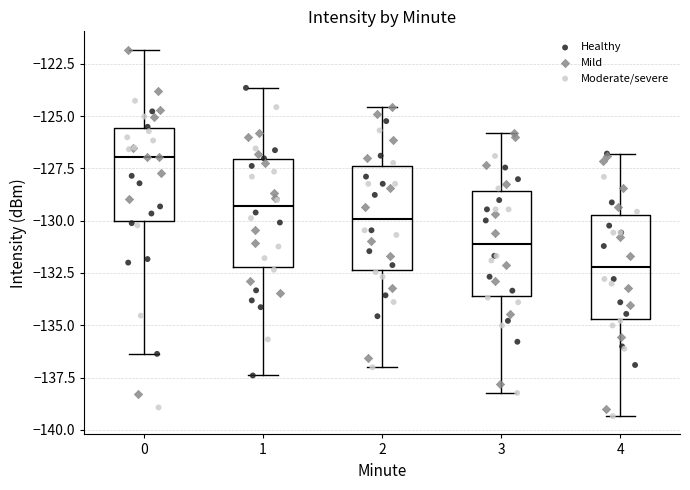

Where does the upper whisker of the box at x = 3 end on the y-axis? The values are not printed on the chart, so give them approximately, as read against the axis.

-126.0